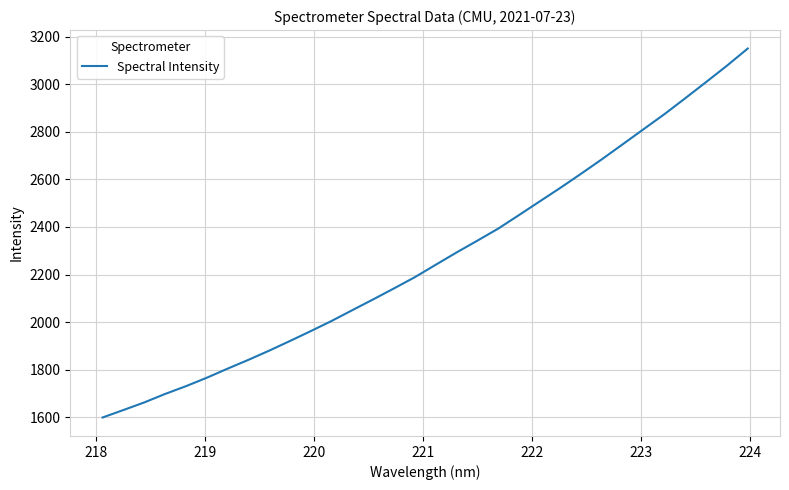

What is the smallest value displayed?

1598.4